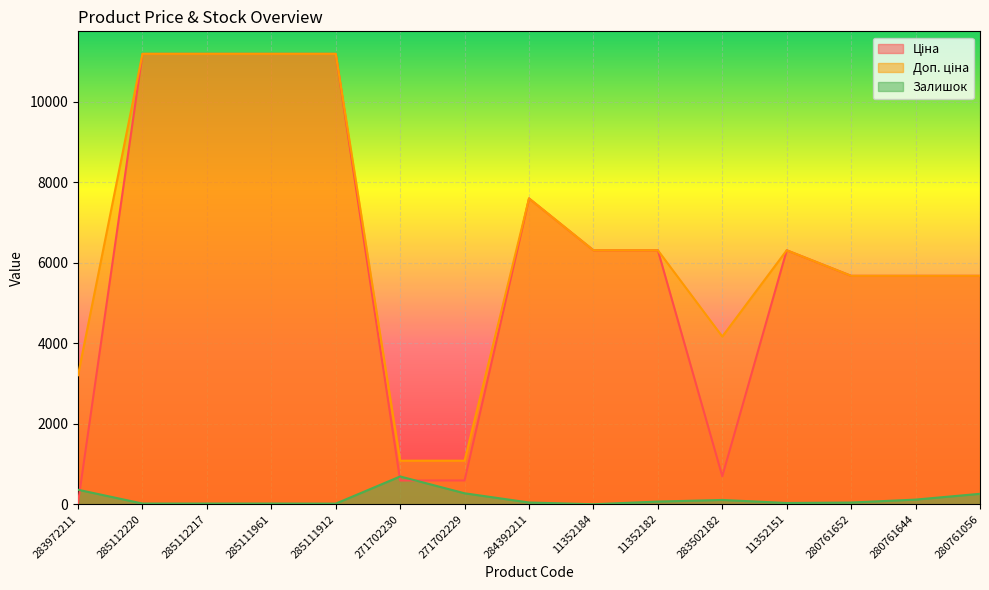

List the series in order of their peak value, lowest first.

Залишок, Ціна, Доп. ціна